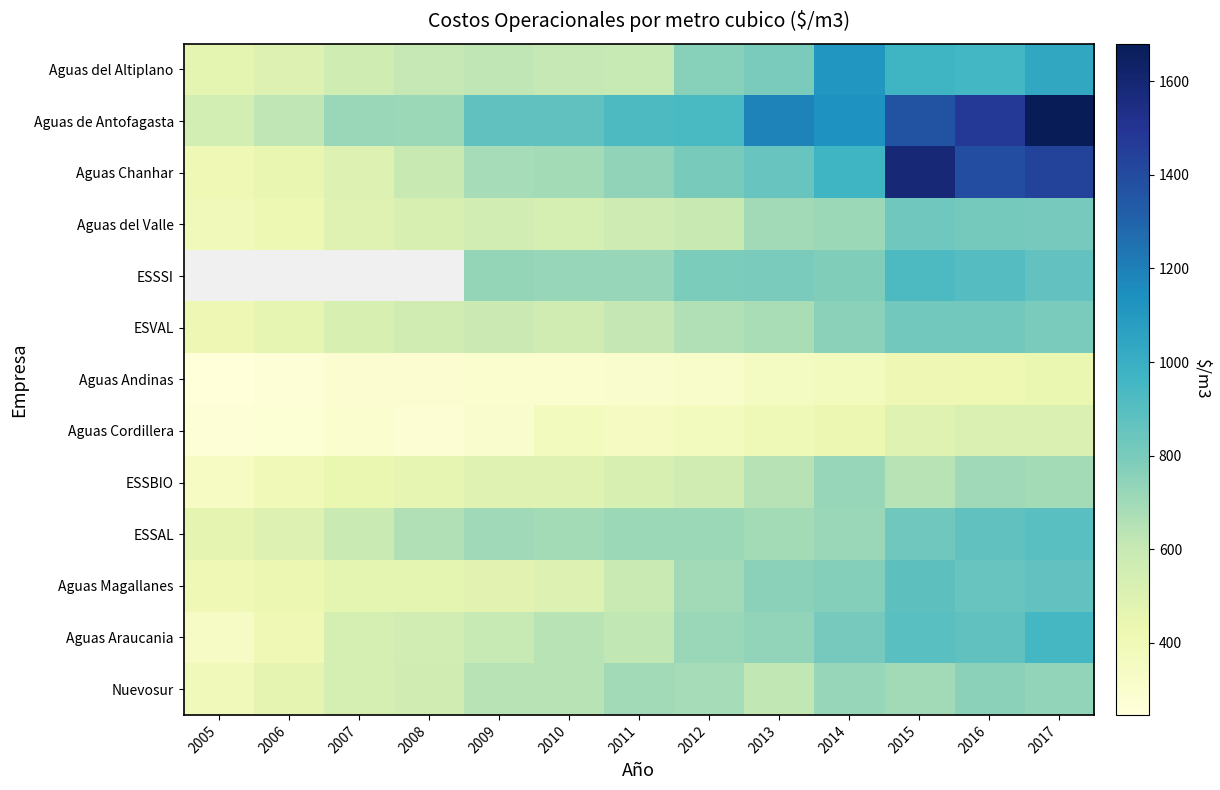

How many values in the Aguas Chanhar series exceed 739?

7